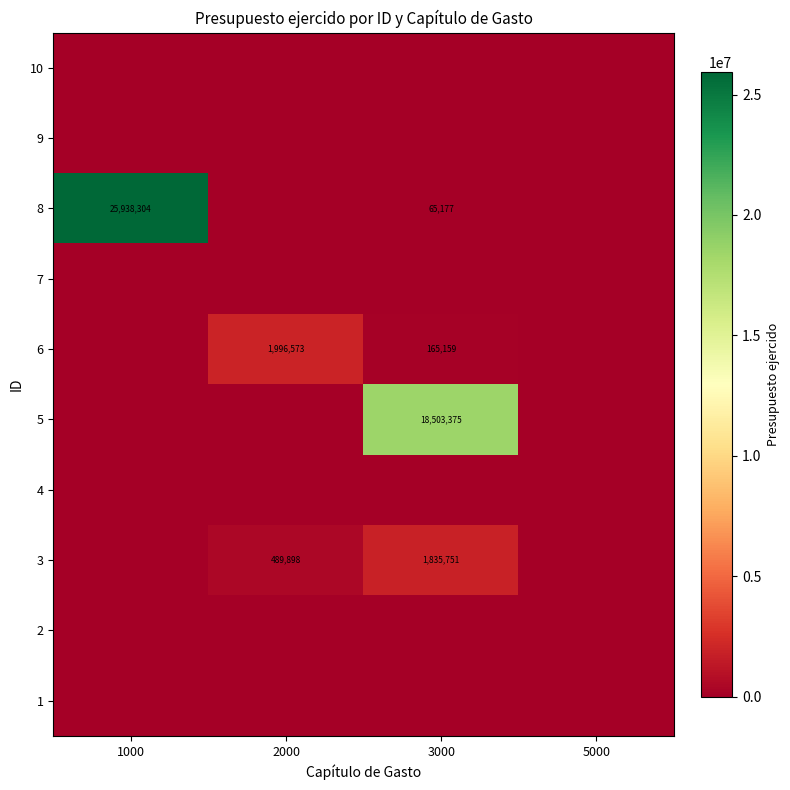

How many series are shown in this chart?

10